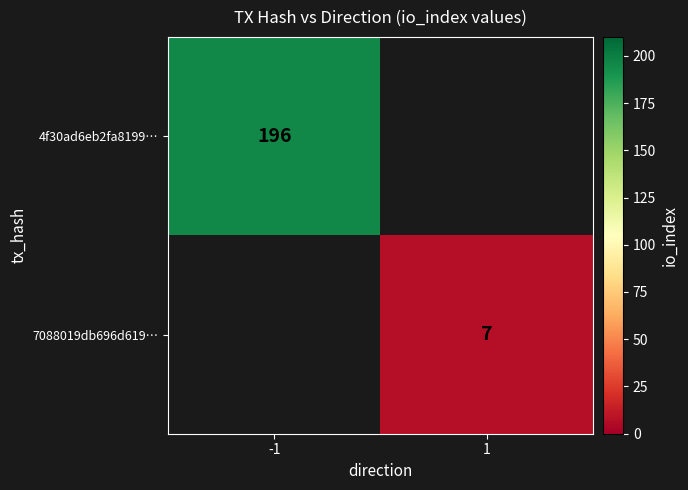

The value of 4f30ad6eb2fa8199… at -1 is 196. True or false?

True